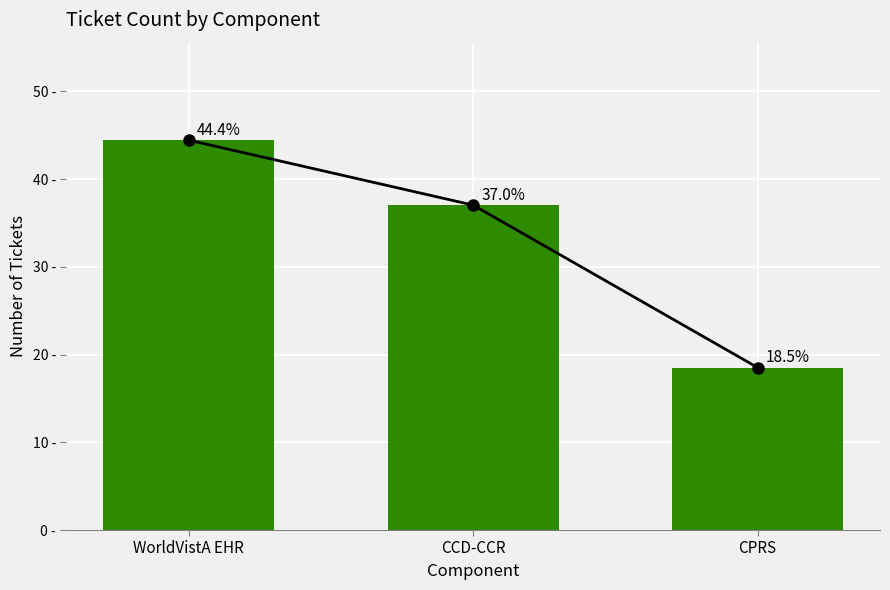

Read the value at CPRS.

18.5